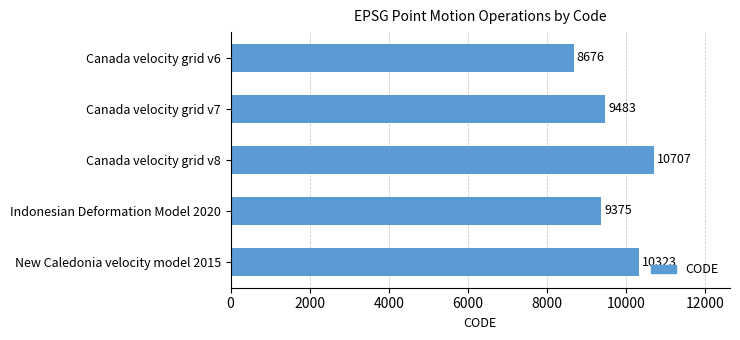

Reading bottom to top, list all the values displayed in this chart.

New Caledonia velocity model 2015=10323	Indonesian Deformation Model 2020=9375	Canada velocity grid v8=10707	Canada velocity grid v7=9483	Canada velocity grid v6=8676